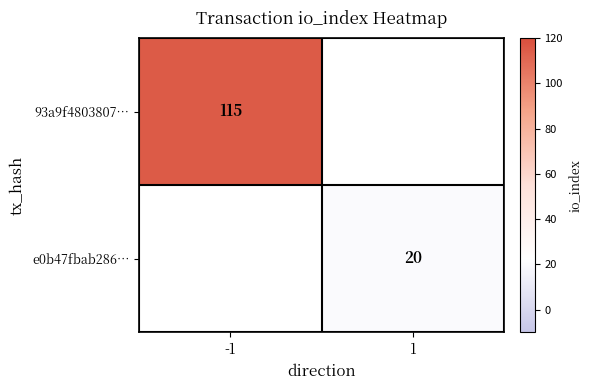

The value of 93a9f4803807… at -1 is 115. True or false?

True